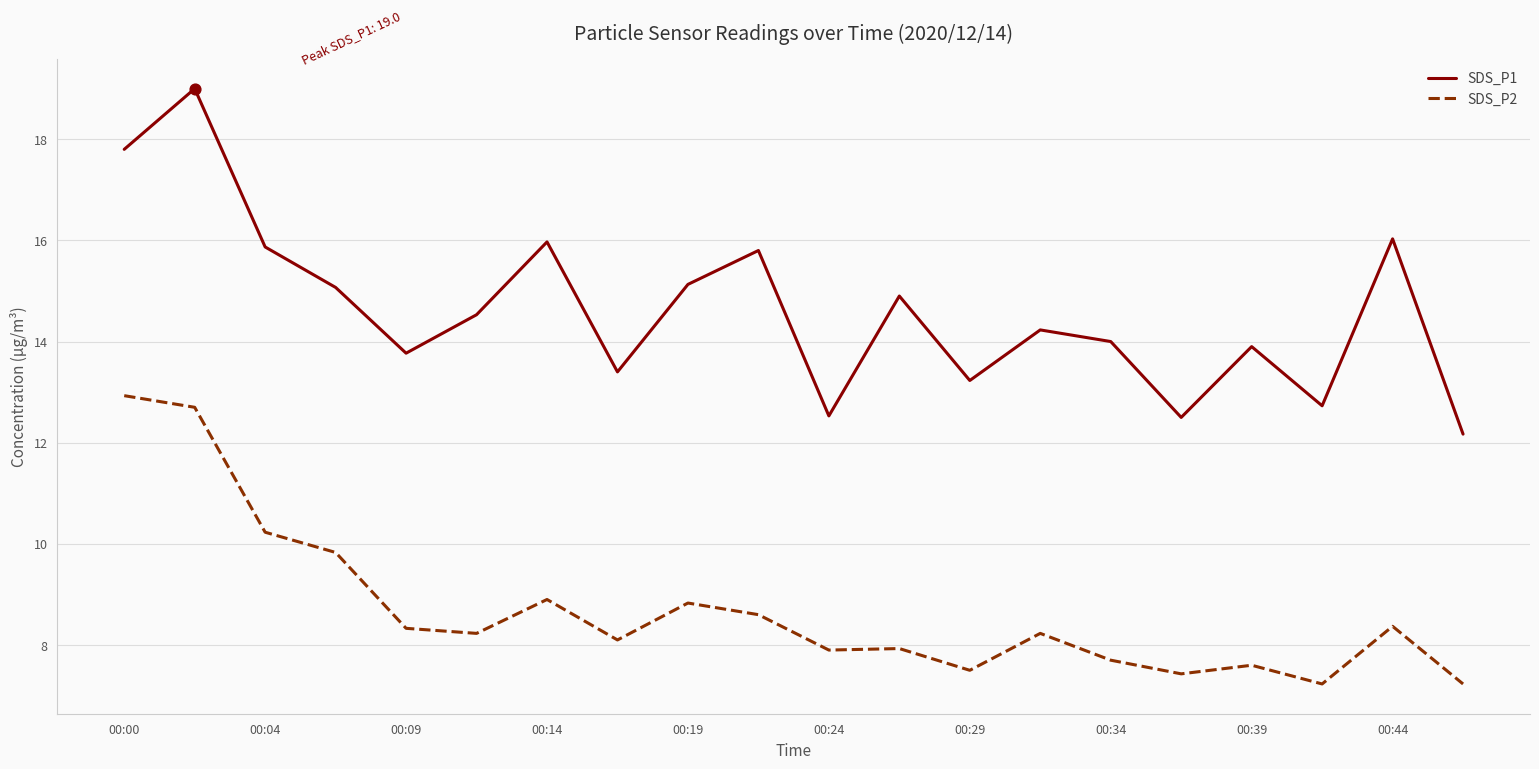

Which series has the largest total across all categories?

SDS_P1